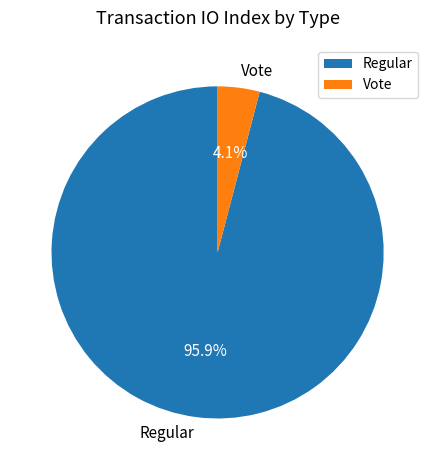

To the nearest percent, what is the combined percentage of Vote and Regular?

100%